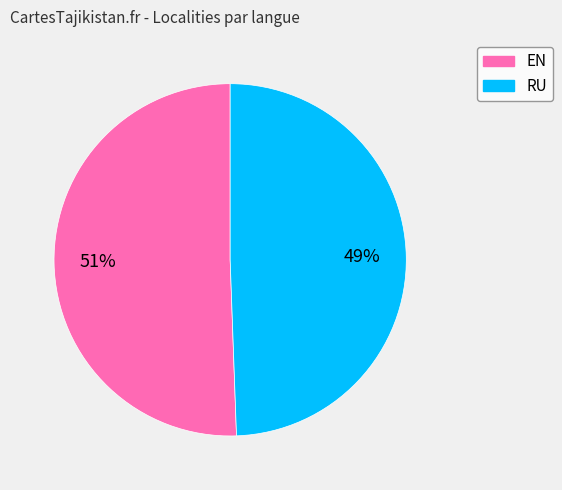

Which has a higher value, RU or EN?

EN